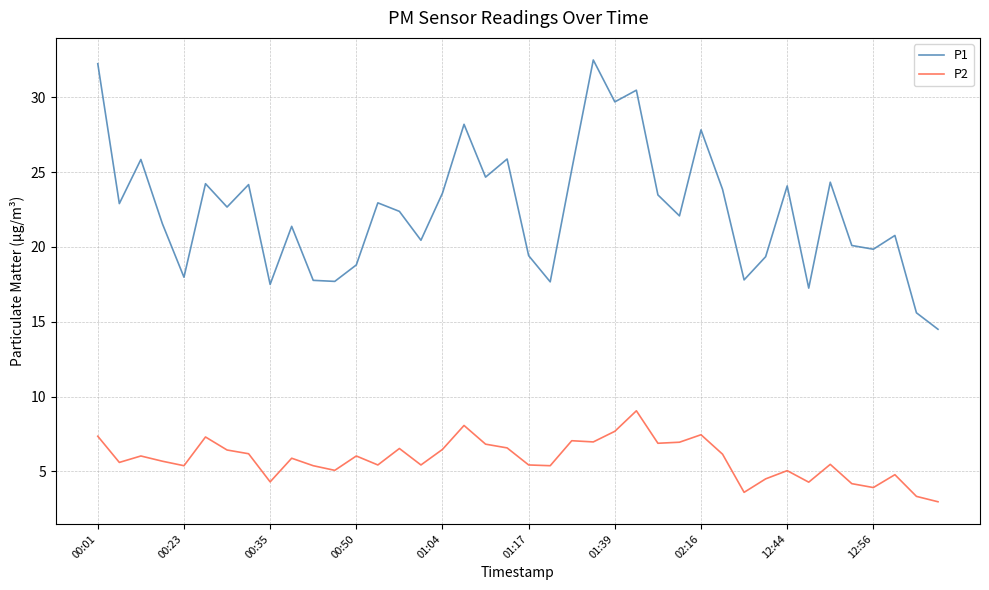

True or false: P2 and P1 intersect in this chart.

False